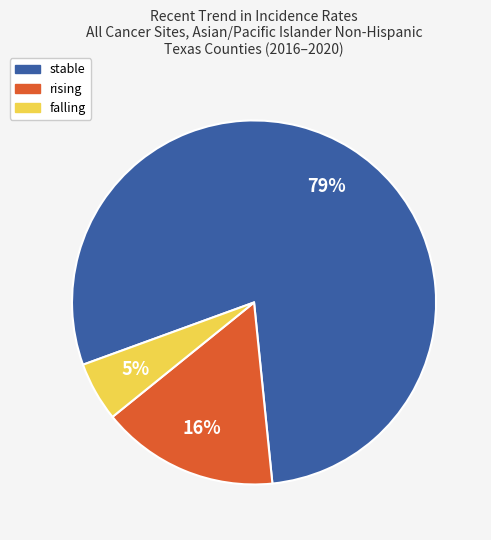

Does stable represent more than half of the total?

Yes